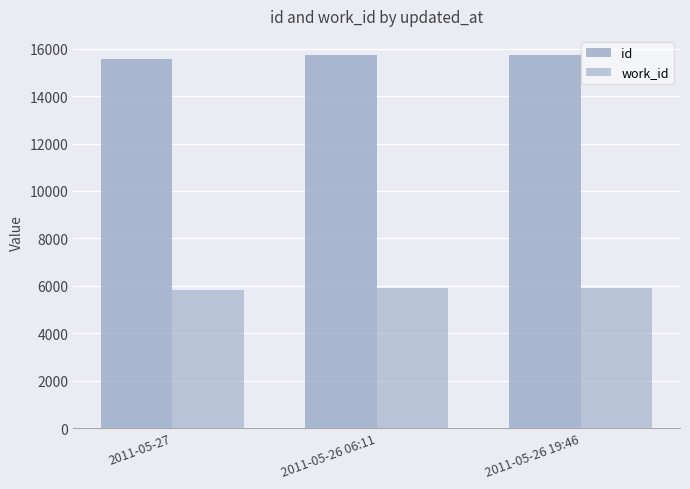

How many groups of bars are there?

3